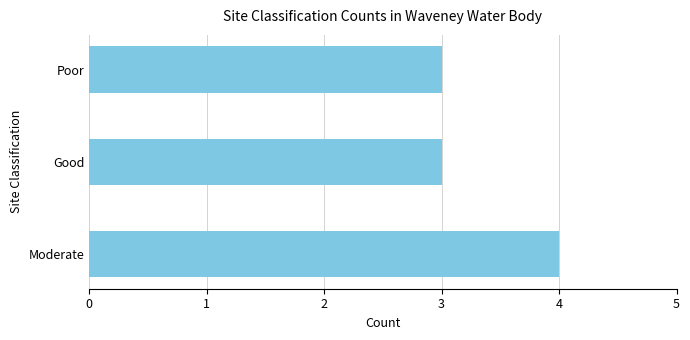

Read the value at Moderate.

4